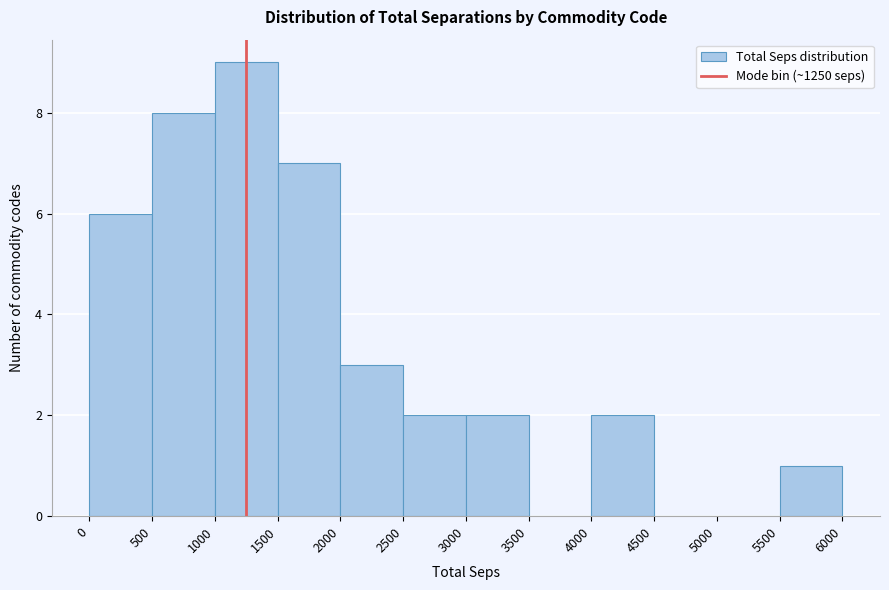

Reading left to right, list every bar in this chart as the range it spans on the x-axis followed by its height. The values are not printed on the chart, so give them approximately, as read against the axis.

0 to 500: 6
500 to 1000: 8
1000 to 1500: 9
1500 to 2000: 7
2000 to 2500: 3
2500 to 3000: 2
3000 to 3500: 2
3500 to 4000: 0
4000 to 4500: 2
4500 to 5000: 0
5000 to 5500: 0
5500 to 6000: 1